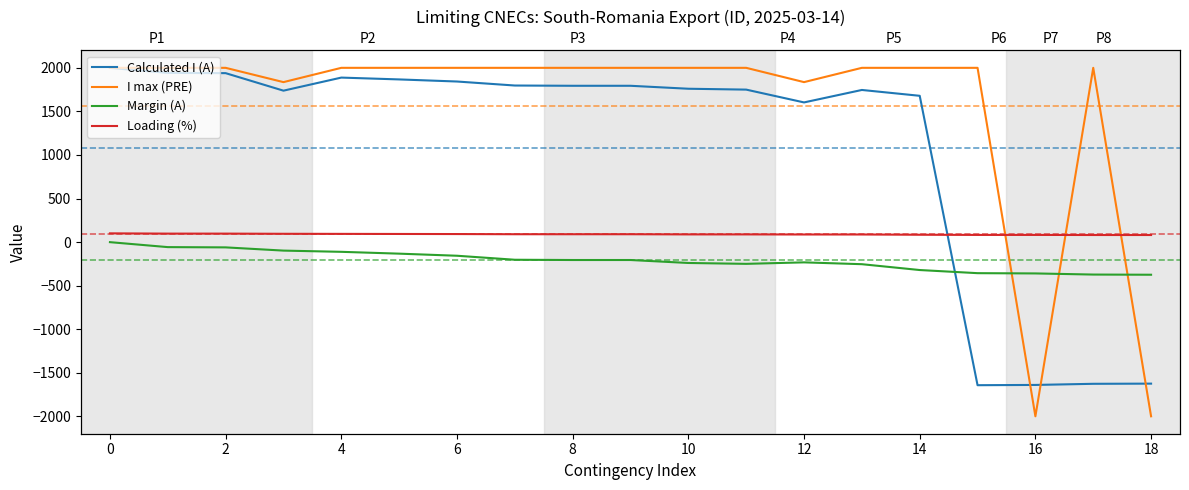

How many intersections are there between Calculated I (A) and I max (PRE)?

3